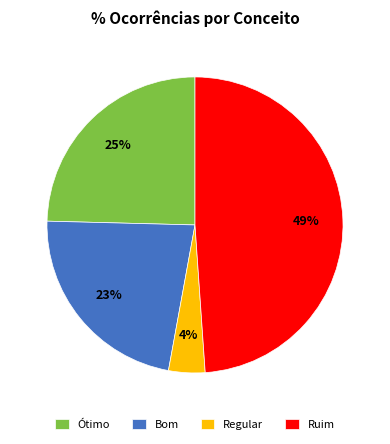

To the nearest percent, what is the average slice percentage?

25%